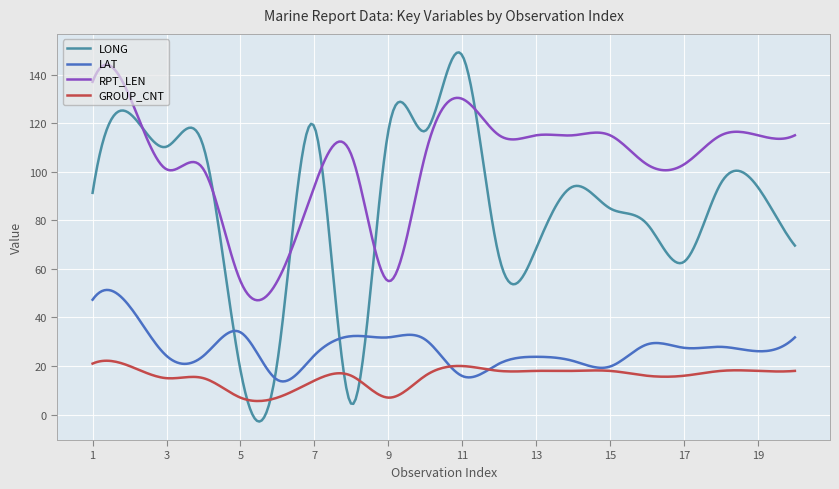

Which series has the largest total across all categories?

RPT_LEN